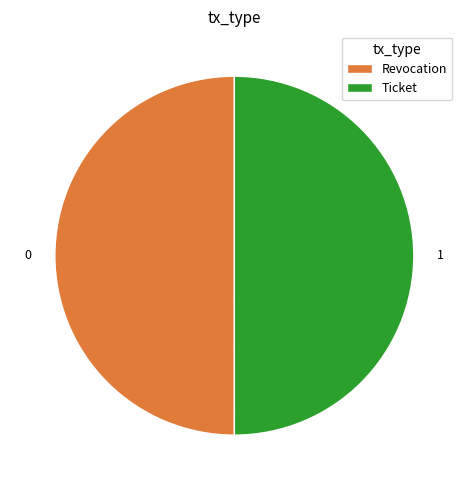

How many slices are in this pie chart?

2